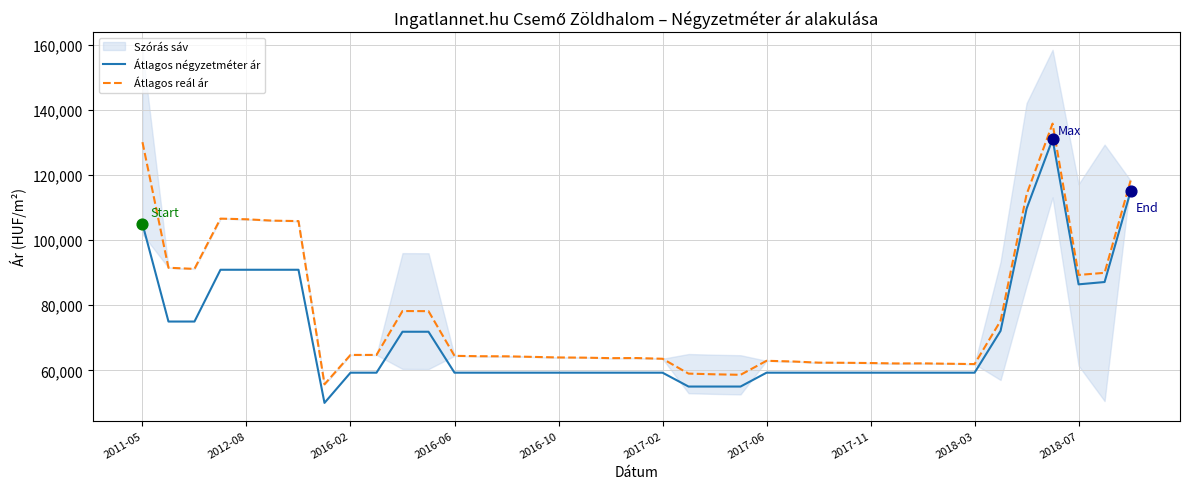

At how many categories does at least one series exceed 66896?

15